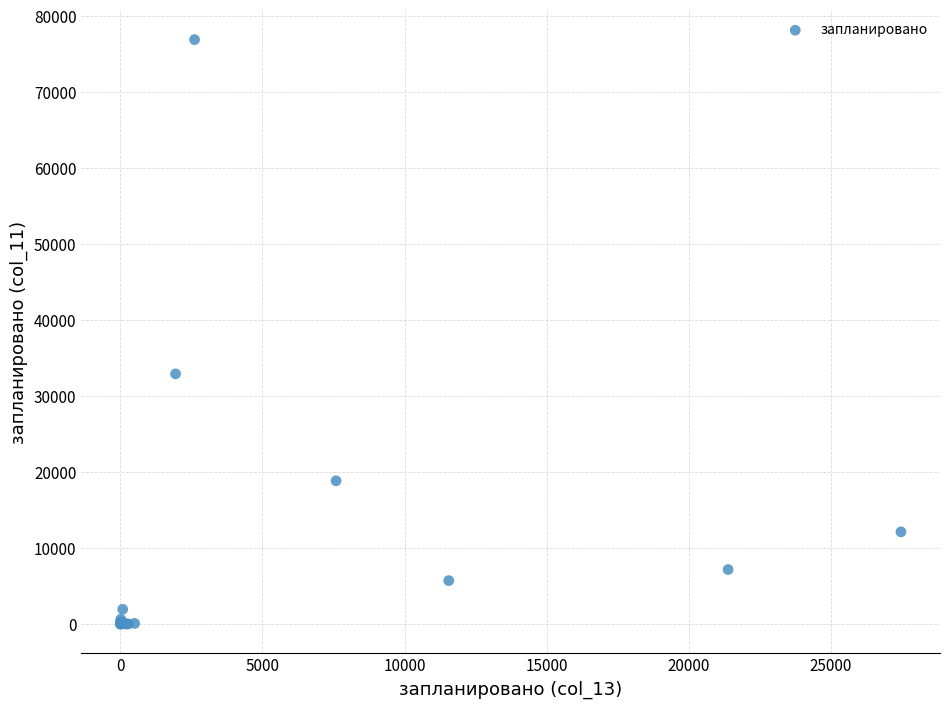

What Y value in the scatter plot is closest to 38467?

32934